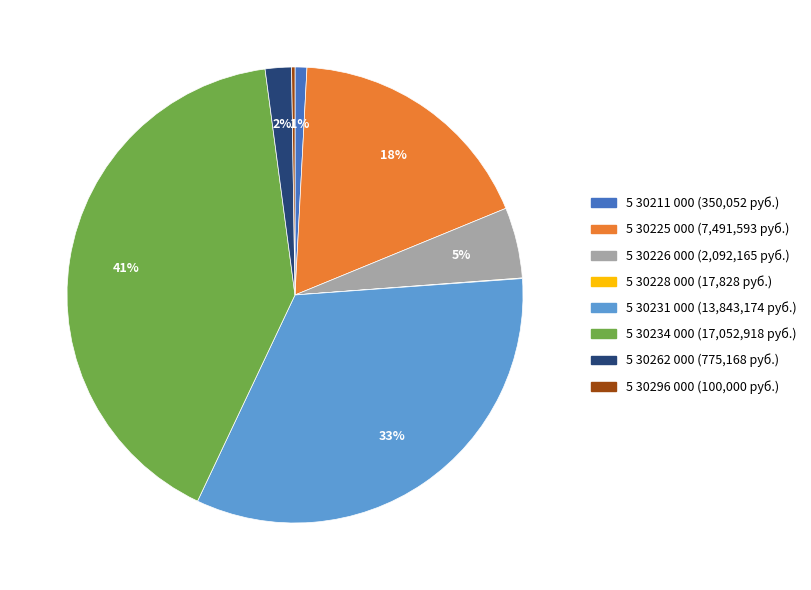

What percentage is the 5 30226 000 slice, to the nearest percent?

5%